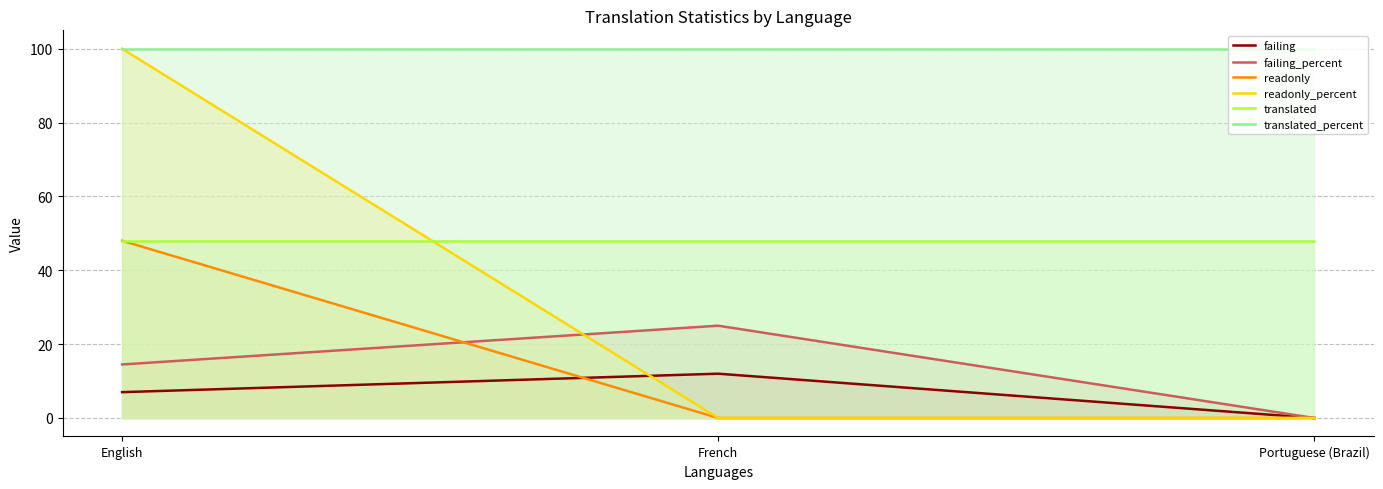

The value of failing at Portuguese (Brazil) is 0.0. True or false?

True